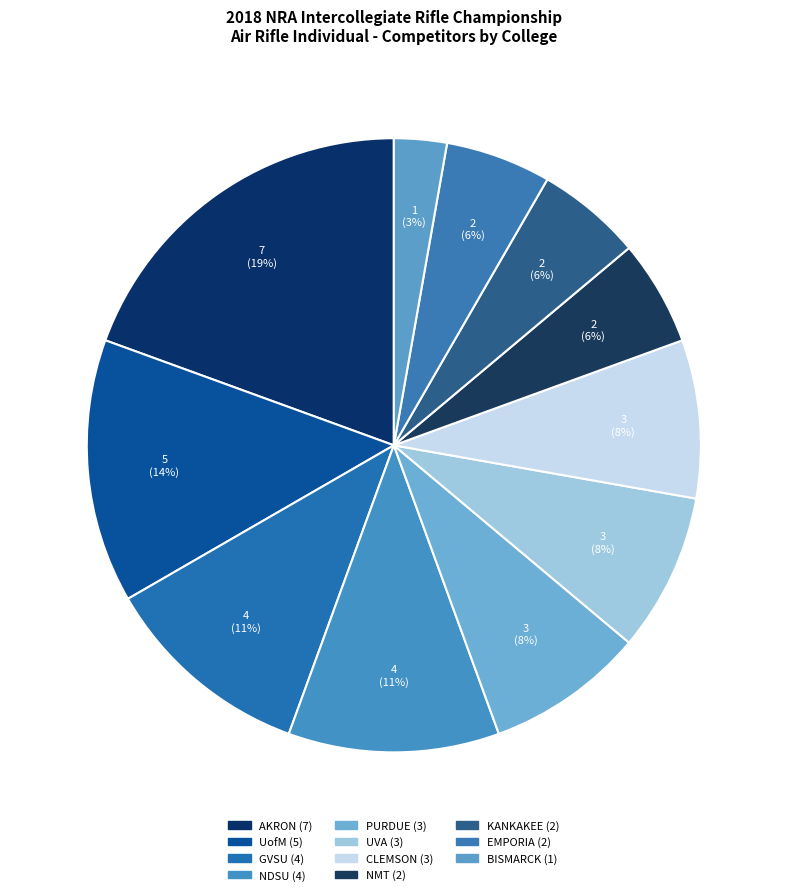

To the nearest percent, what is the average slice percentage?

9%